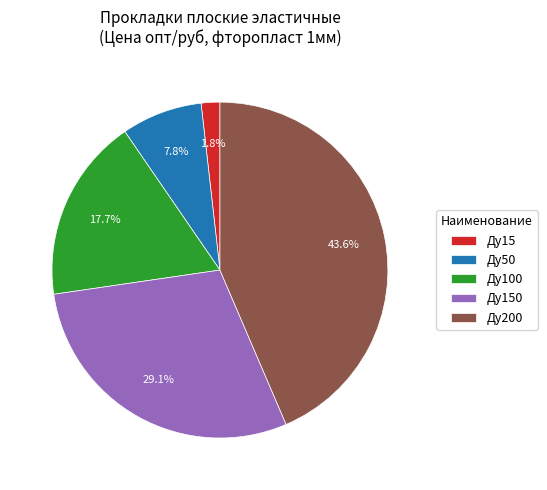

What is the ratio of the value at Ду200 to the value at Ду150?

1.5